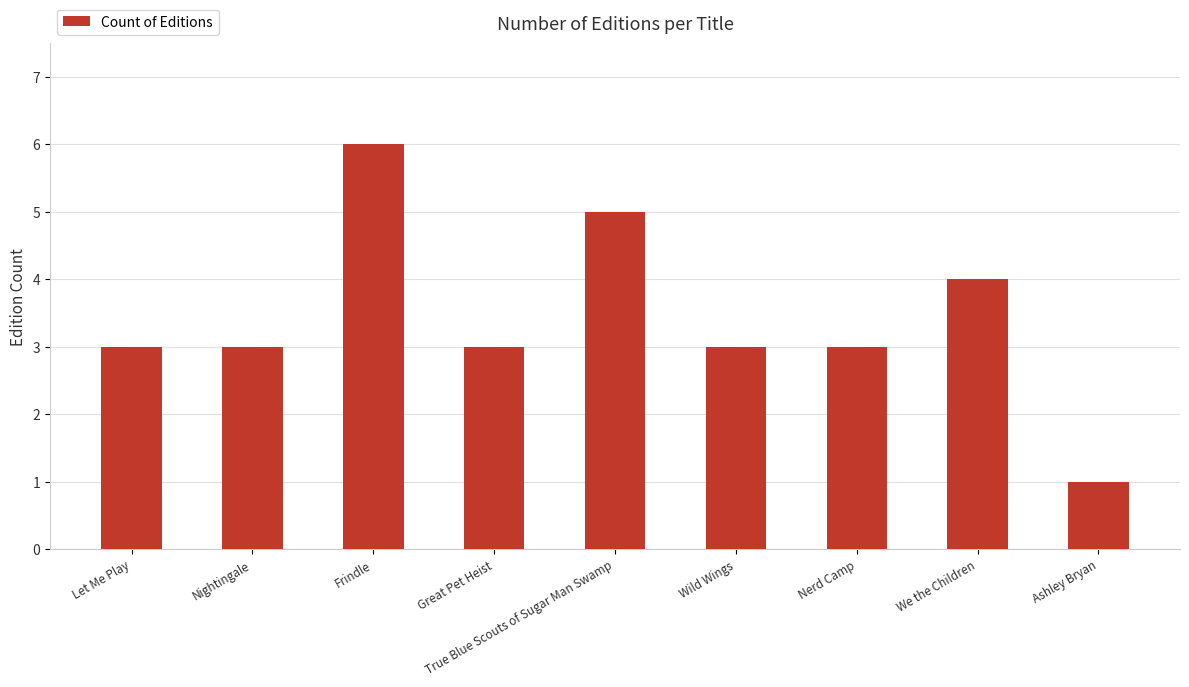

How many data points does each series have?

9